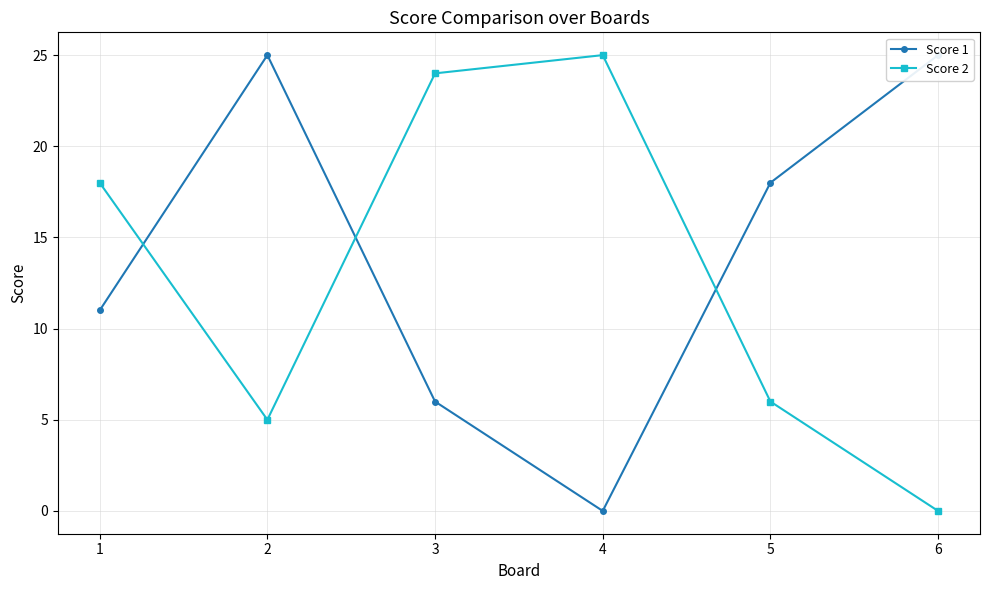

At which category does Score 2 reach its first local peak?

4